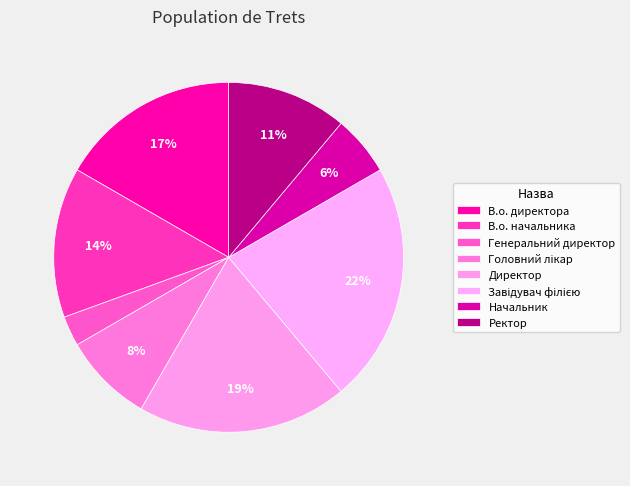

True or false: Начальник accounts for 1% of the total.

False